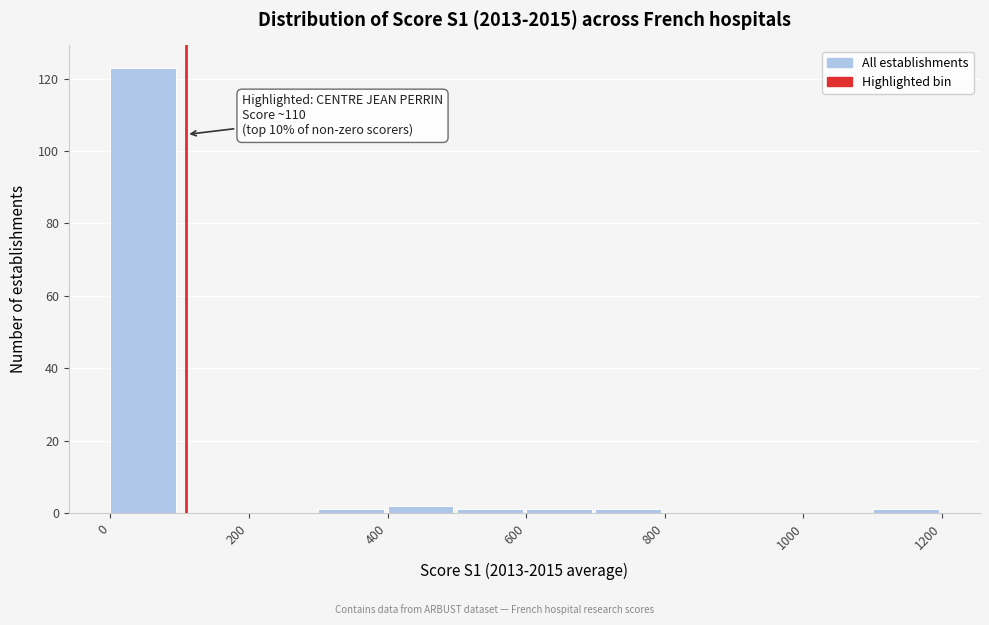

Which range on the x-axis has the tallest bar?

0 to 100